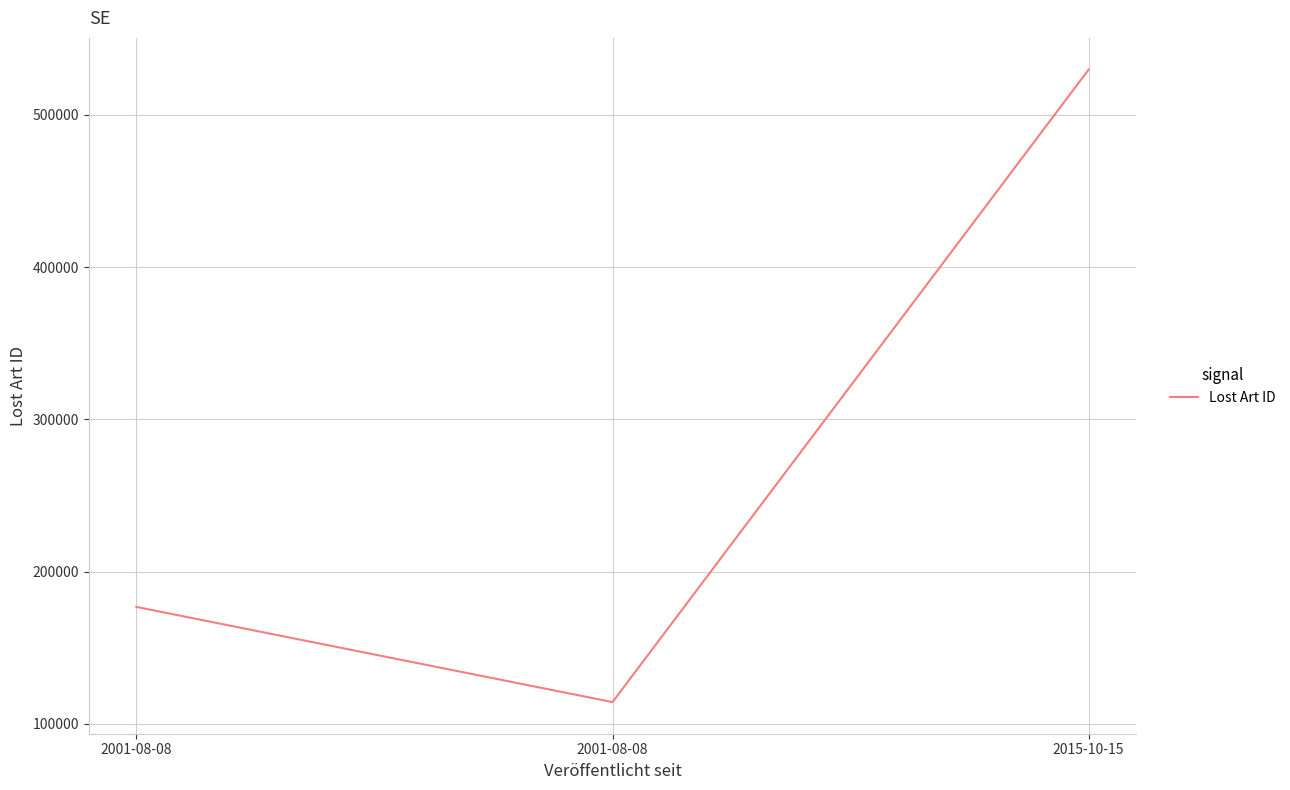

What is the label of the 2nd point from the right?

2001-08-08